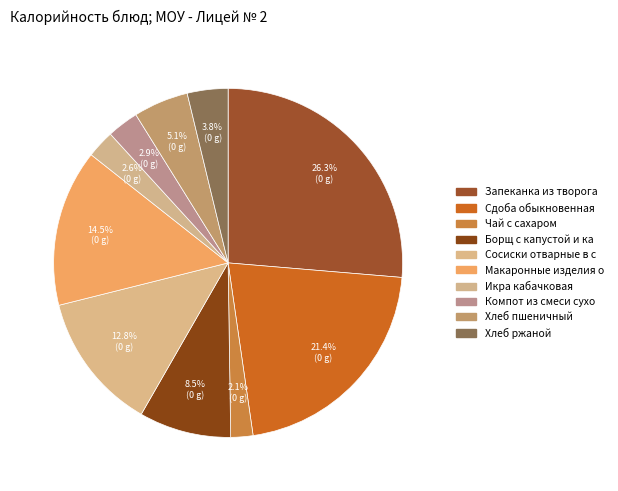

How many segments does this pie chart have?

10